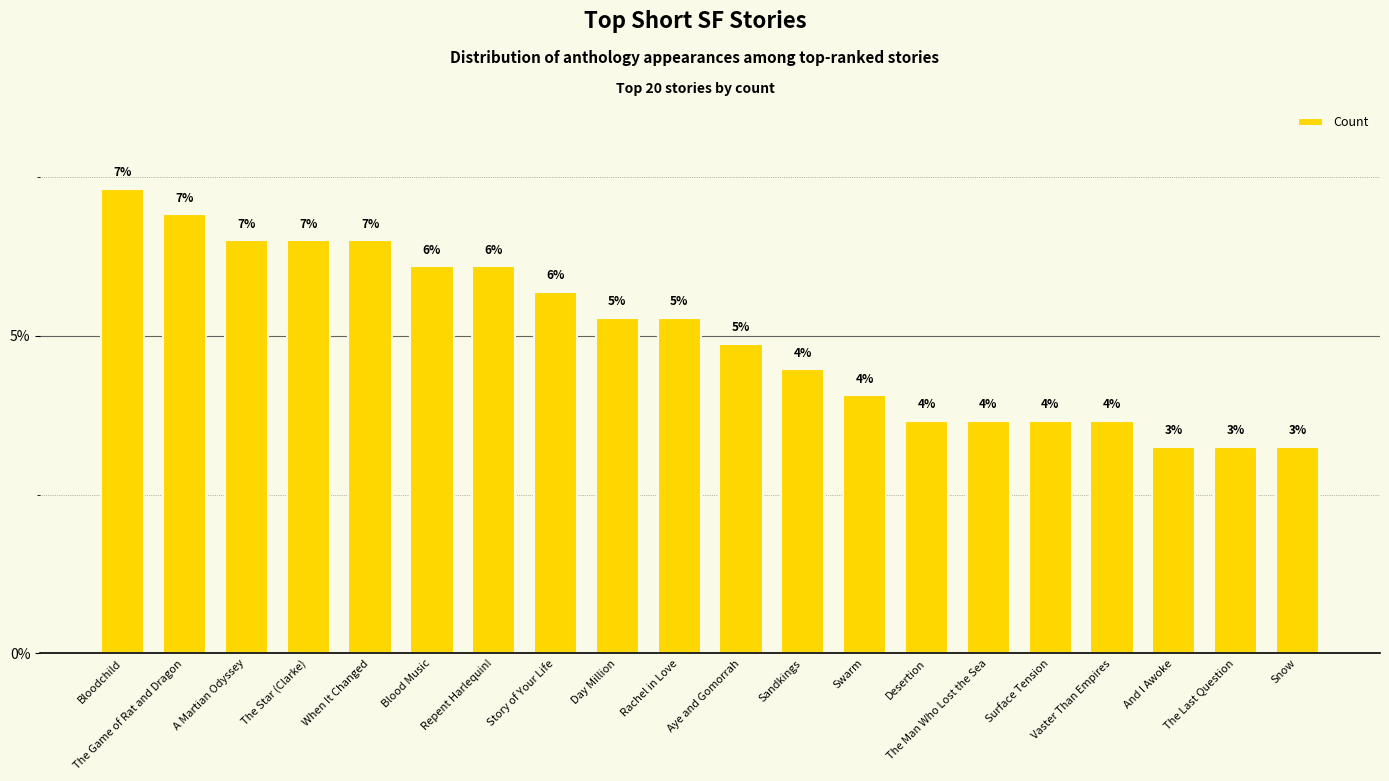

How many bars are there in total?

20